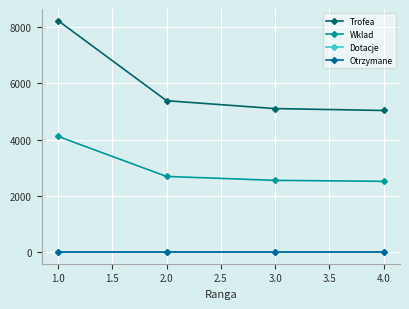

How many lines are shown in the chart?

4